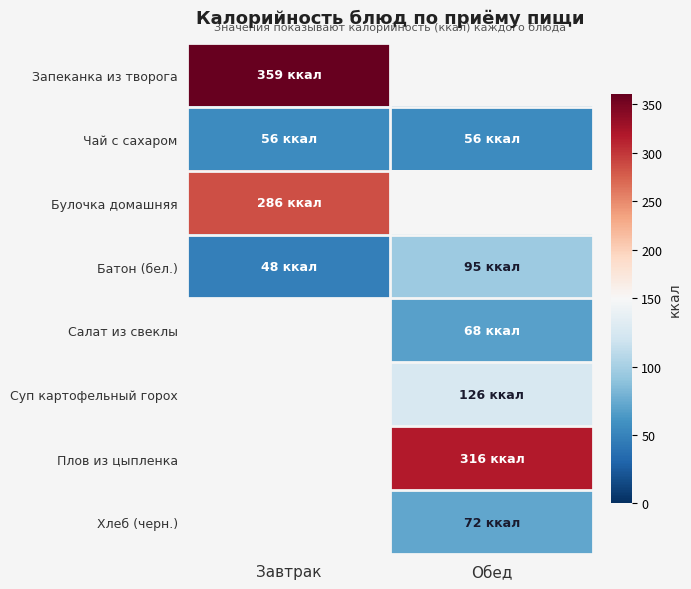

Count the number of data series in this chart.

8